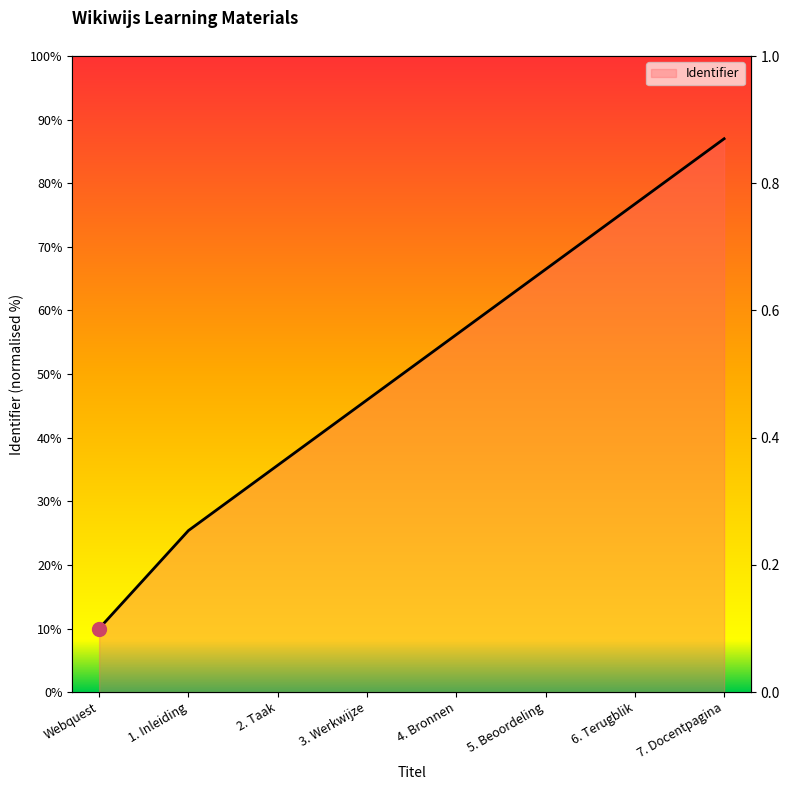

Where is the data nearest to the value 48?

3. Werkwijze